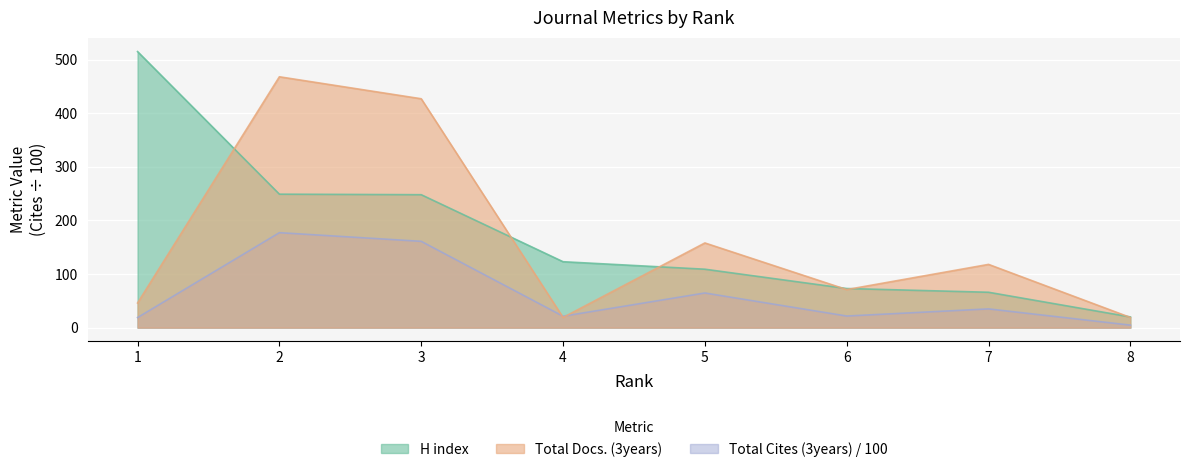

Does the chart display data point markers on the line(s)?

No